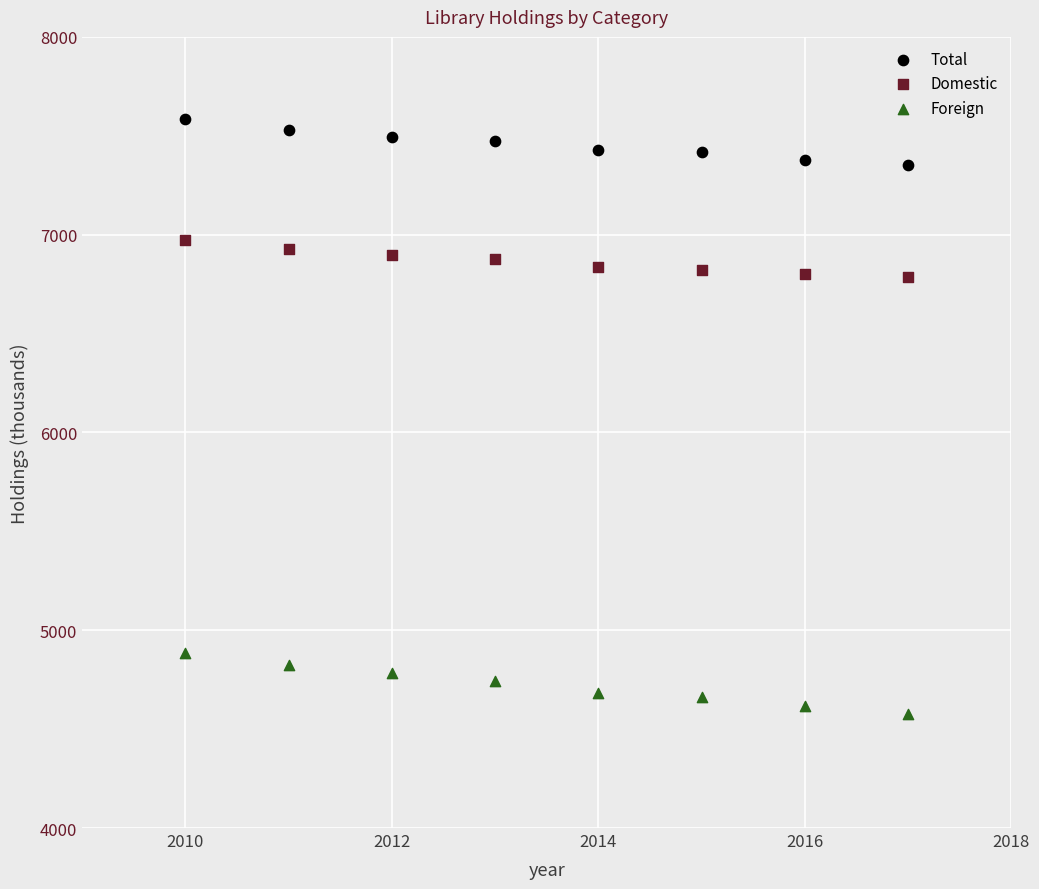

Which series contains the highest Y value?

Total